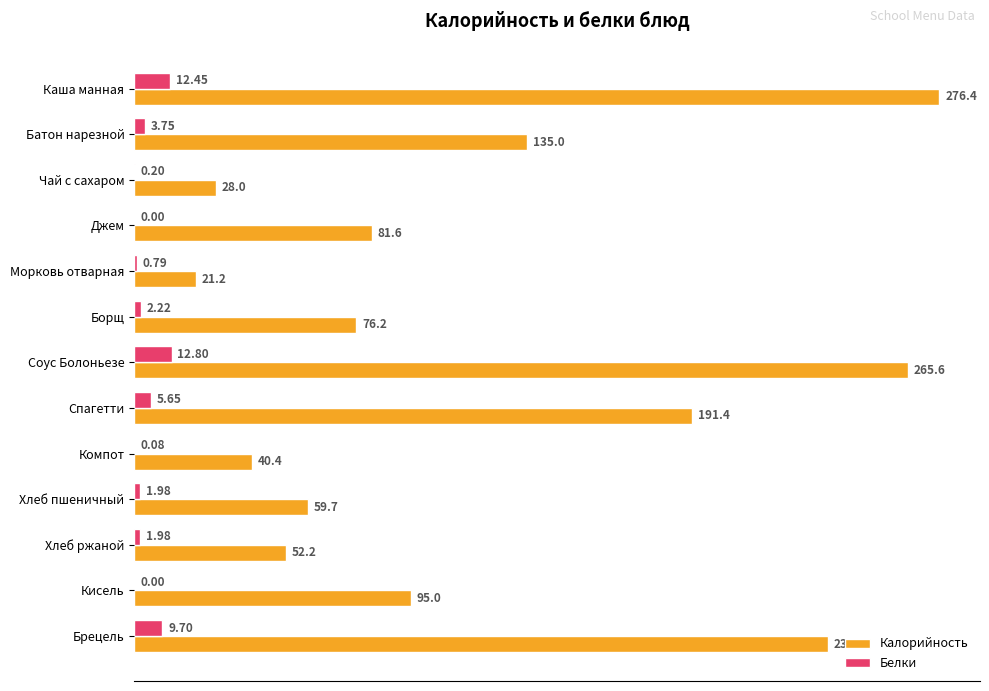

Between Морковь отварная and Хлеб ржаной, which series saw the biggest shift?

Калорийность